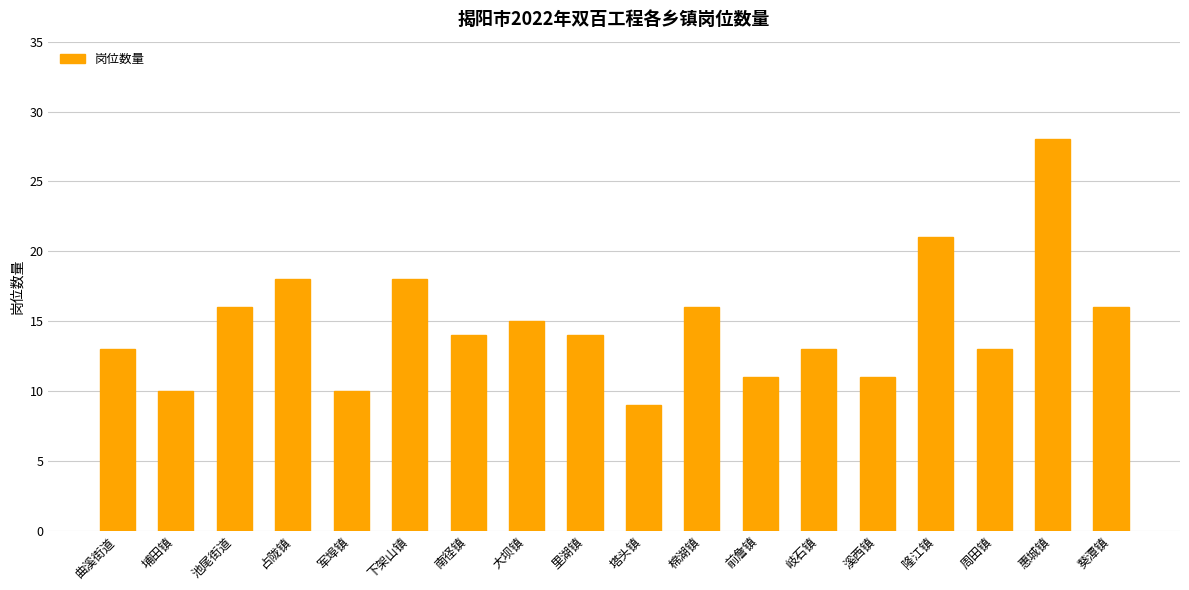

Count the number of categories in the chart.

18